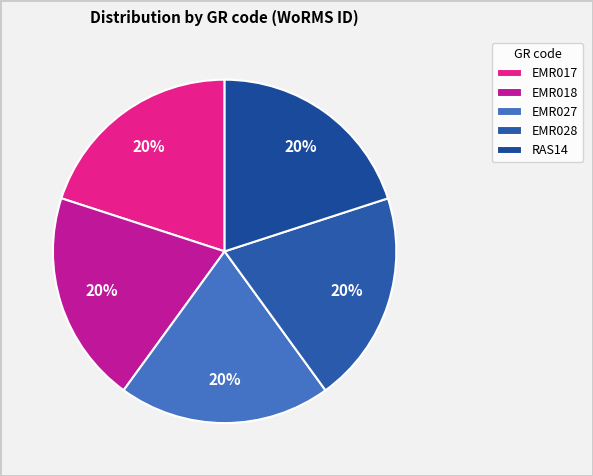

True or false: EMR017 accounts for 34% of the total.

False